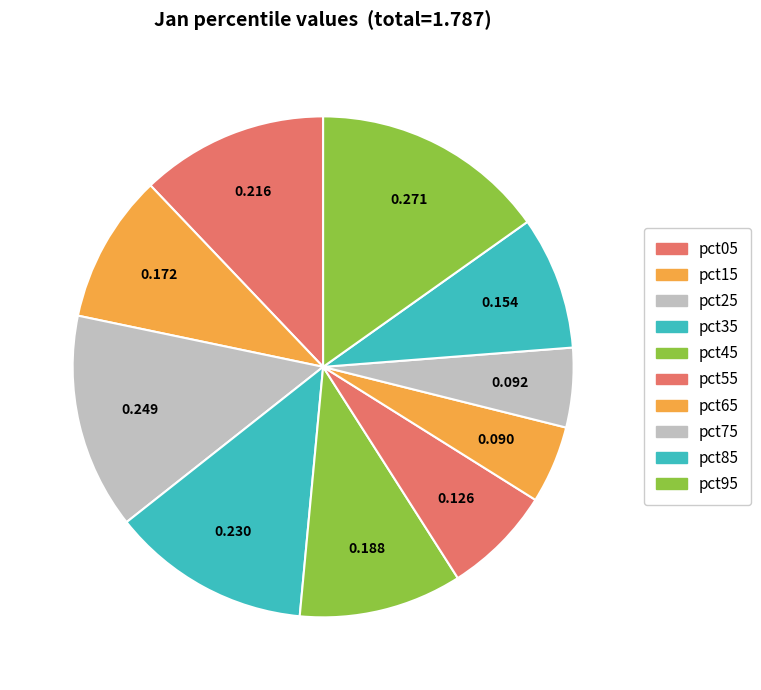

To the nearest percent, what portion does pct55 represent?

7%